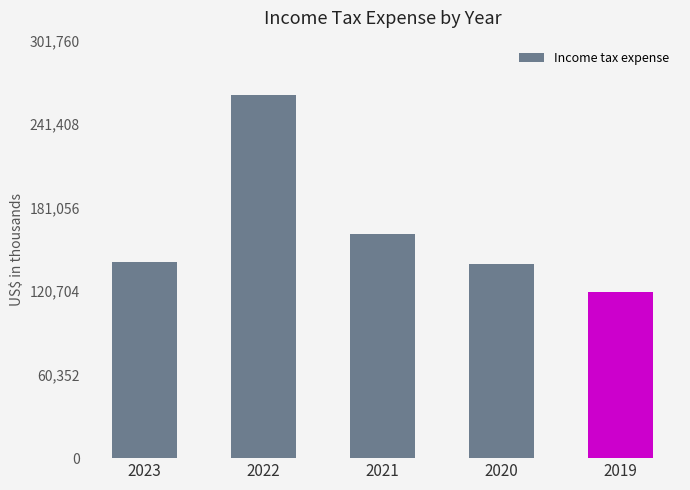

What is the change in value from 2023 to 2020?

-1400